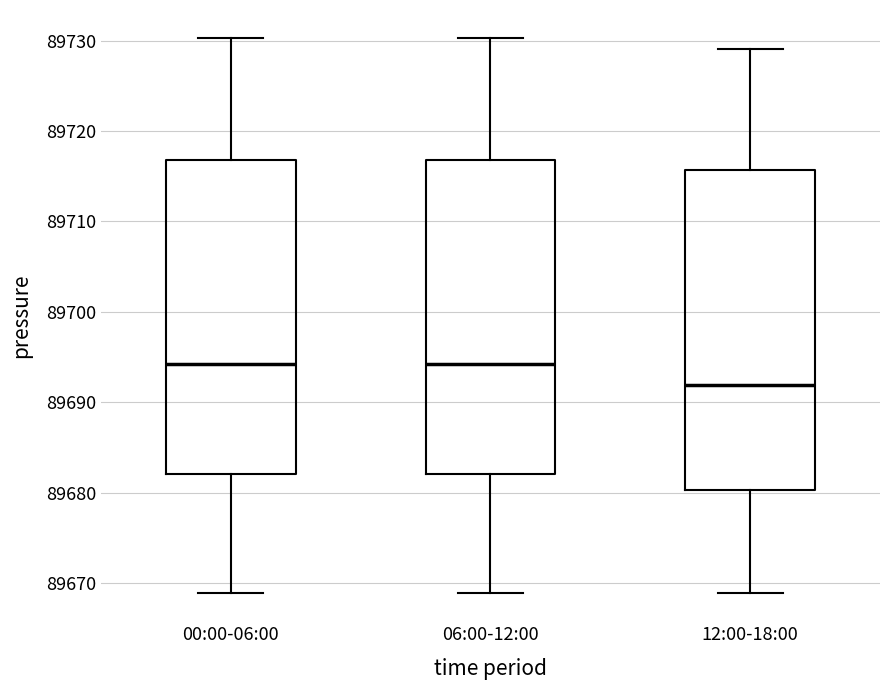

Reading left to right, read every box against the y-axis: the position of its median line, the range the box covers, and the ends of its whiskers. The values are not printed on the chart, so give them approximately, as read against the axis.

00:00-06:00: median 89694, box 89682 to 89717, whiskers 89669 to 89730
06:00-12:00: median 89694, box 89682 to 89717, whiskers 89669 to 89730
12:00-18:00: median 89692, box 89680 to 89716, whiskers 89669 to 89729